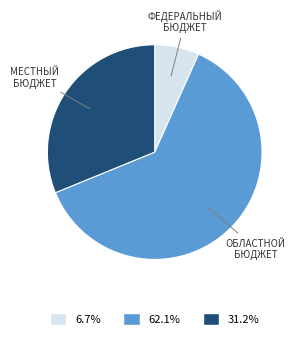

Is there a majority slice in this chart?

Yes